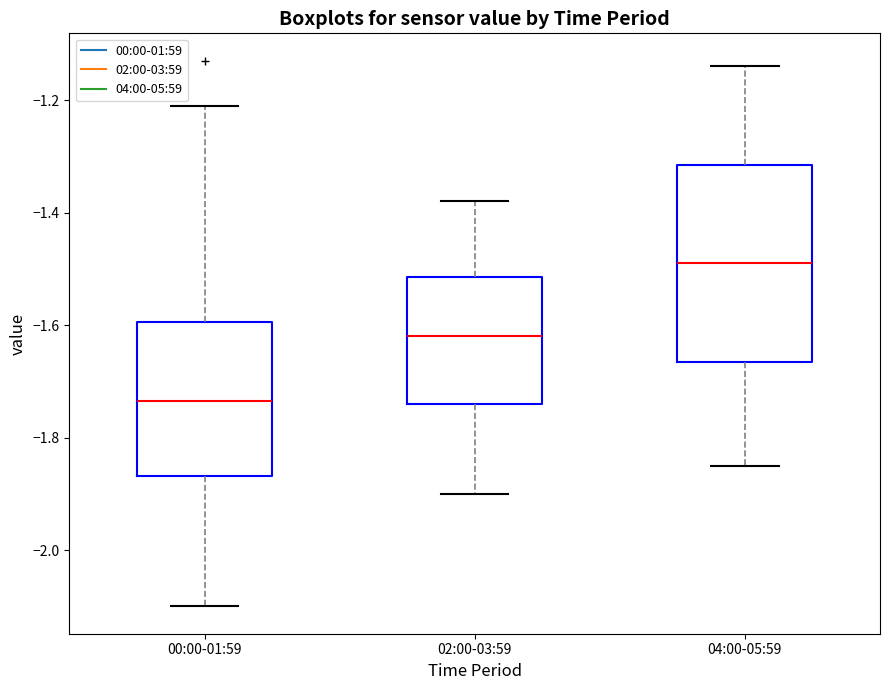

Where is the upper edge of the box for 04:00-05:59 on the y-axis? The values are not printed on the chart, so give them approximately, as read against the axis.

-1.32